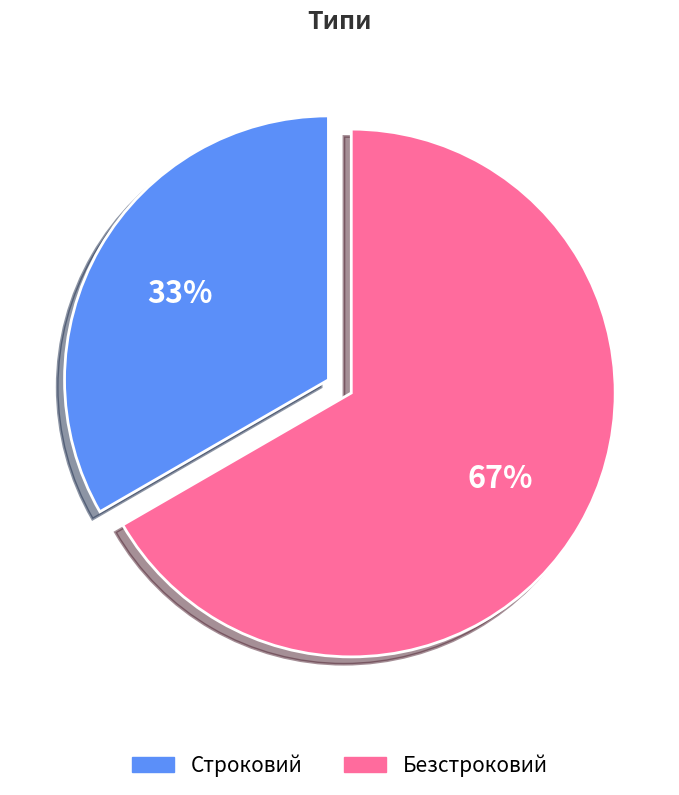

How many segments does this pie chart have?

2